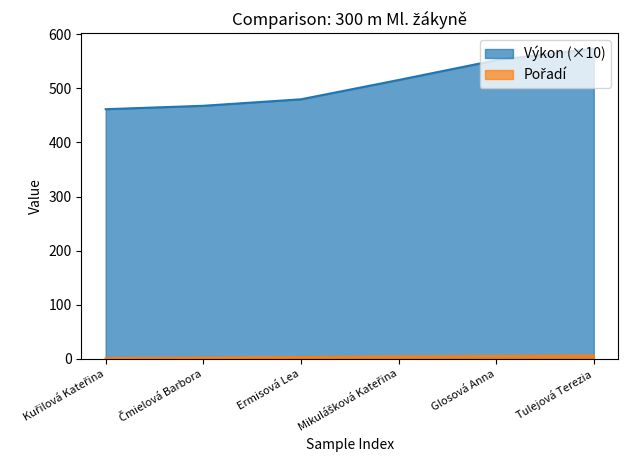

Is the value of Výkon at Glosová Anna greater than the value of Pořadí at Glosová Anna?

Yes